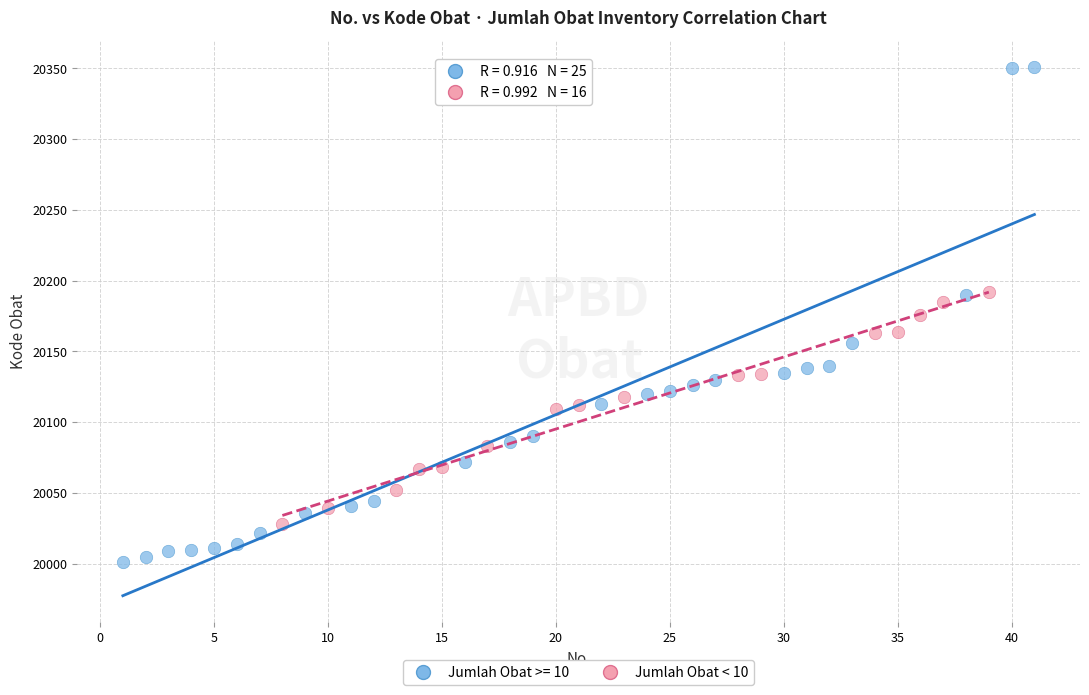

Which series has the largest Y range (max minus min)?

Jumlah Obat >= 10